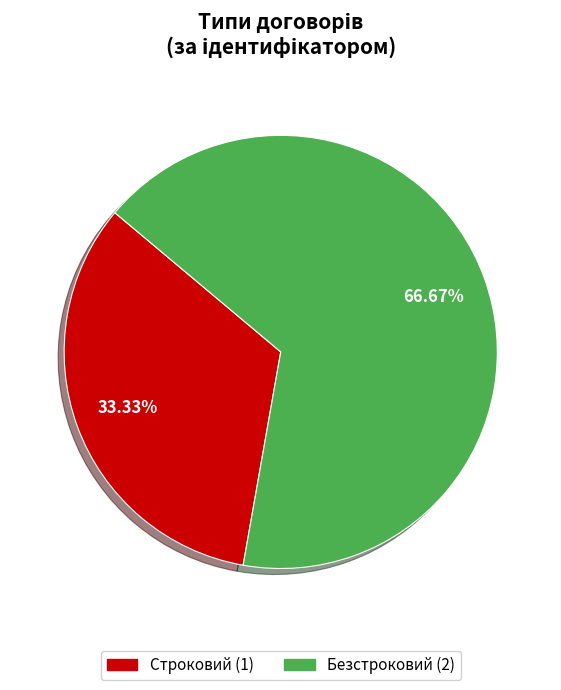

Which category has the biggest portion of the pie?

Безстроковий